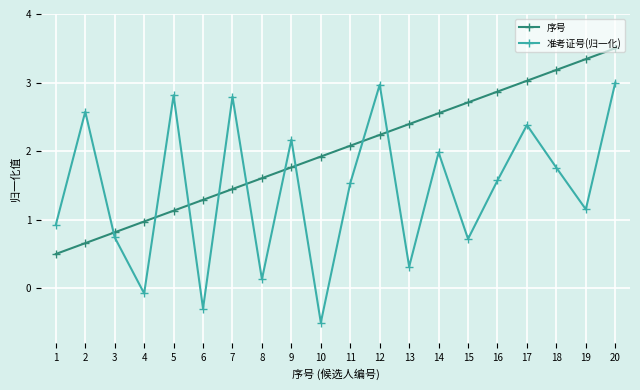

At which label does 序号 reach its peak?

20